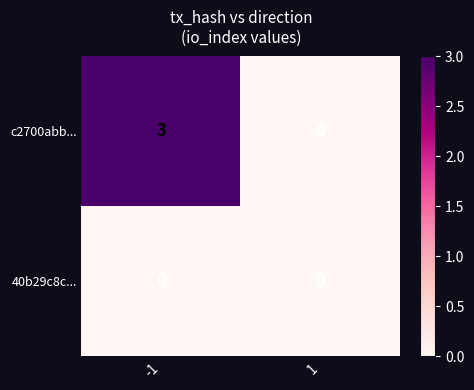

Is it true that c2700abb... equals 2 at -1?

False